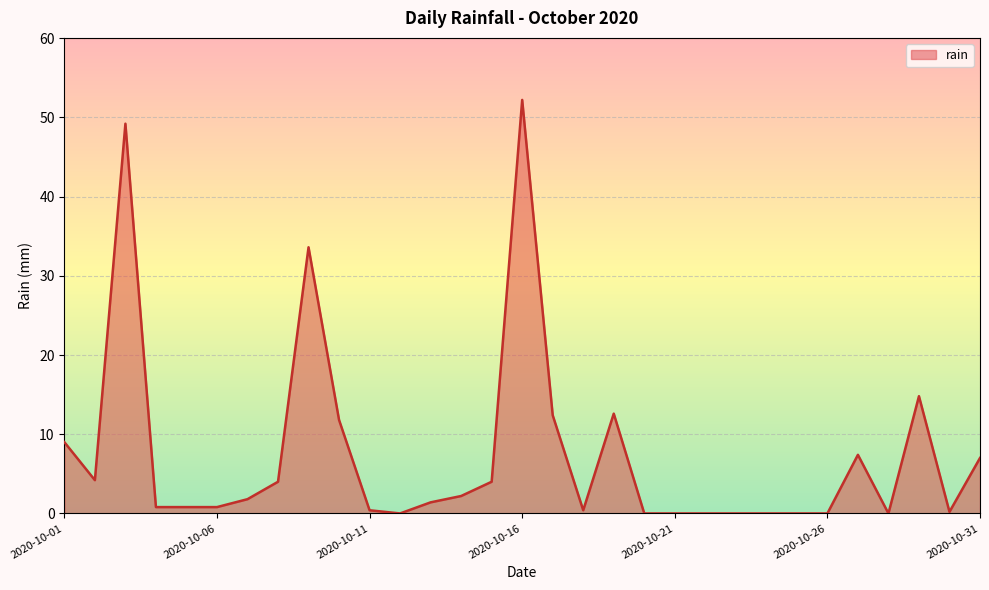

What is the greatest value displayed?

52.2